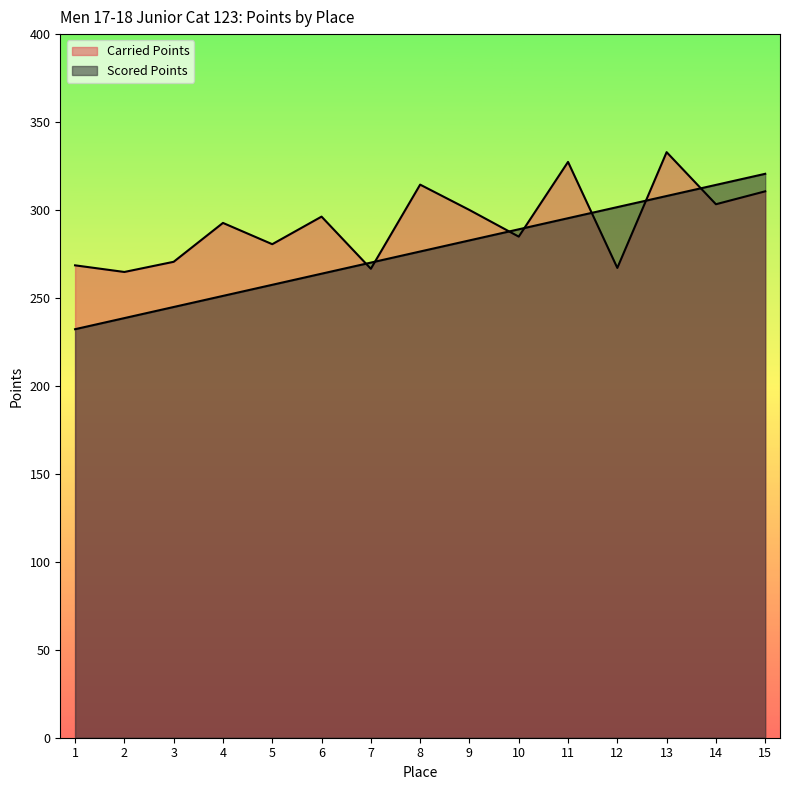

Which series has the largest range (max minus min)?

Scored Points